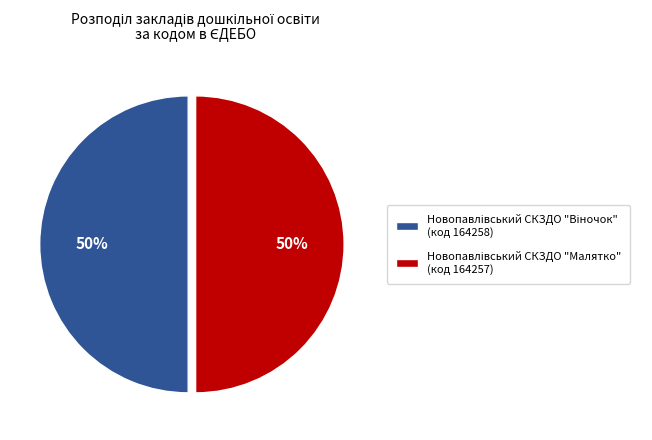

To the nearest percent, what is the average slice percentage?

50%